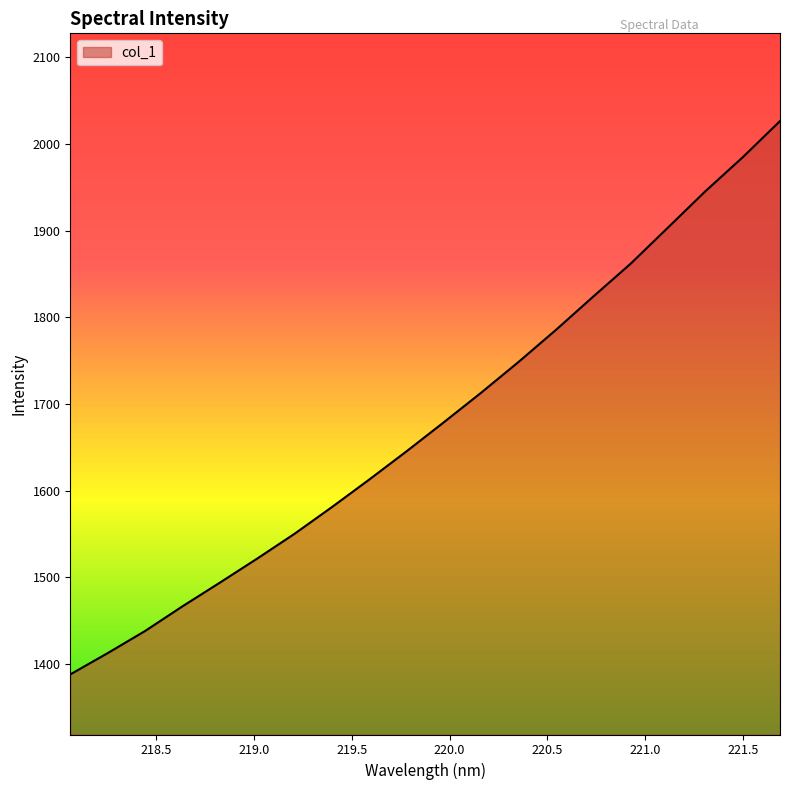

What is the minimum value shown in the chart?

1387.7